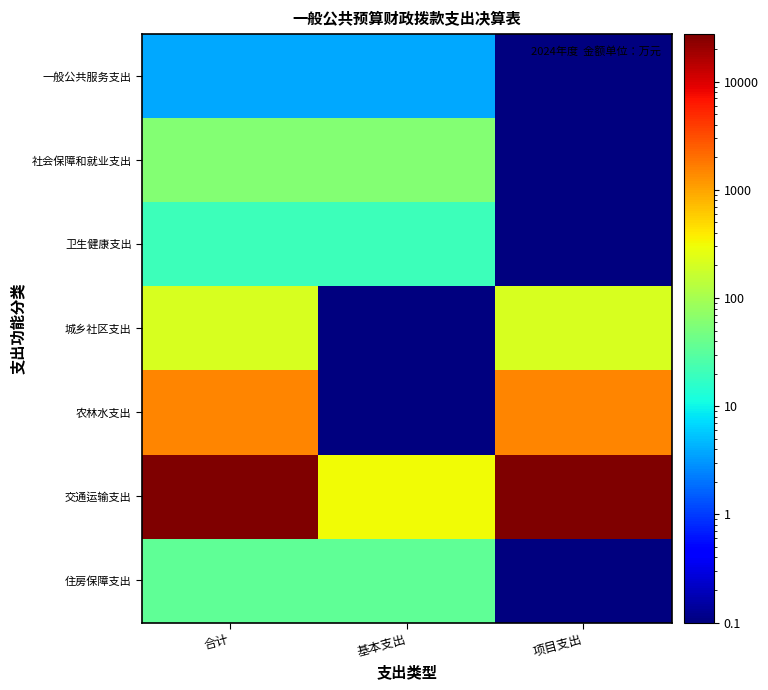

What is the greatest value displayed?

27564.0